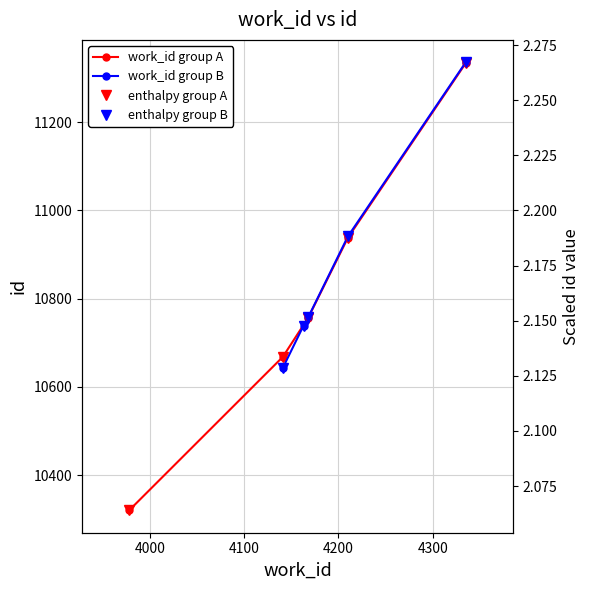

What is the highest value of the work_id group A series?

11334